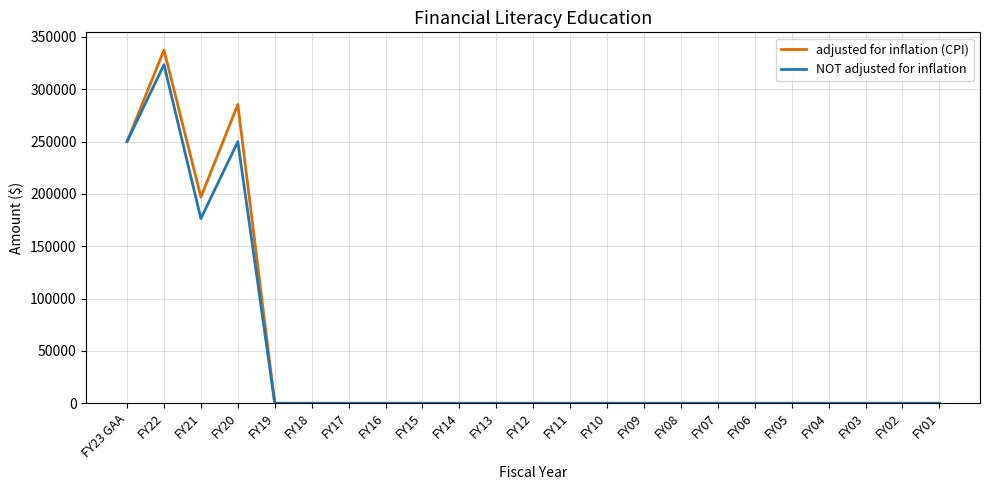

What are all the series names shown in the legend?

adjusted for inflation (CPI), NOT adjusted for inflation